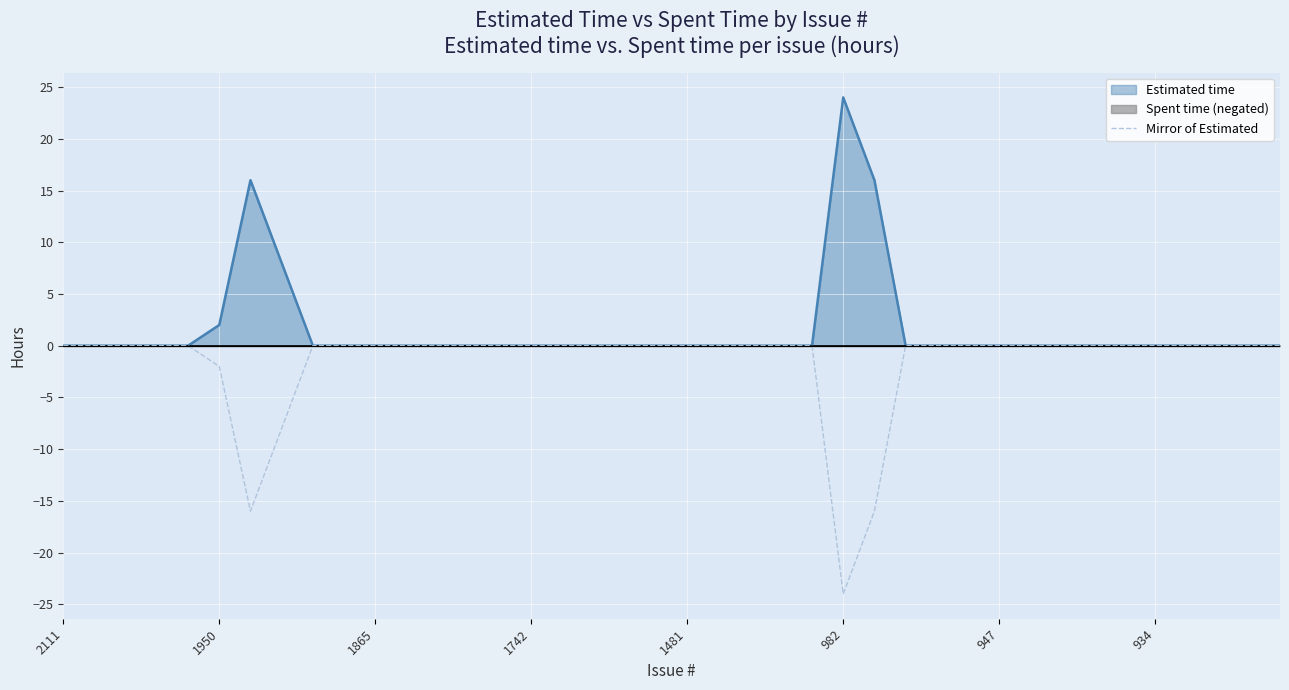

True or false: the data shows 0 at 24.

True